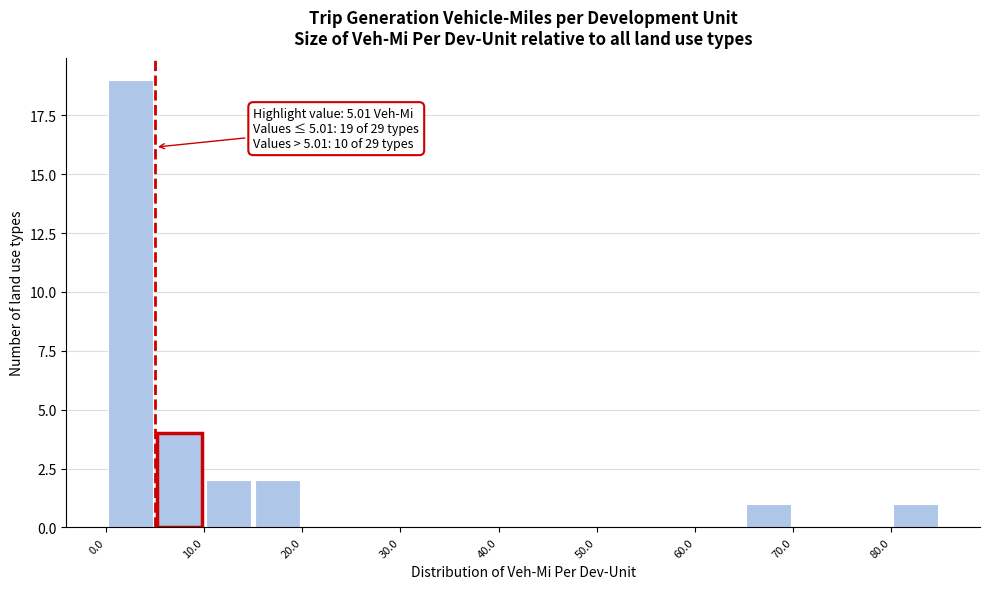

Which range on the x-axis has the tallest bar?

0 to 5